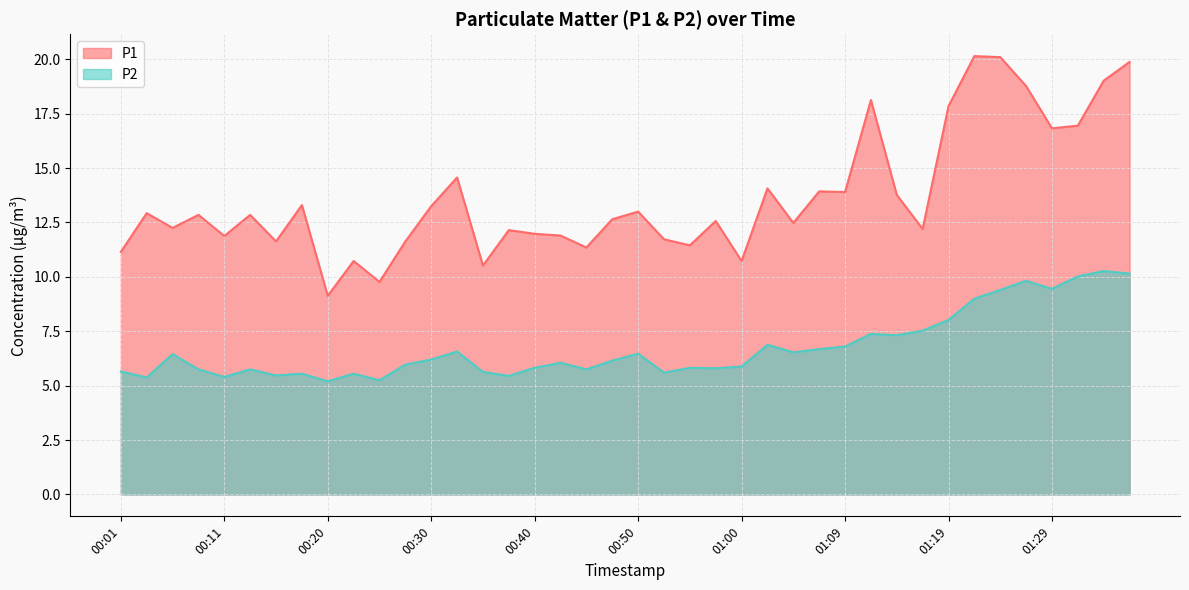

At which category does the chart reach its peak across all series?

01:22